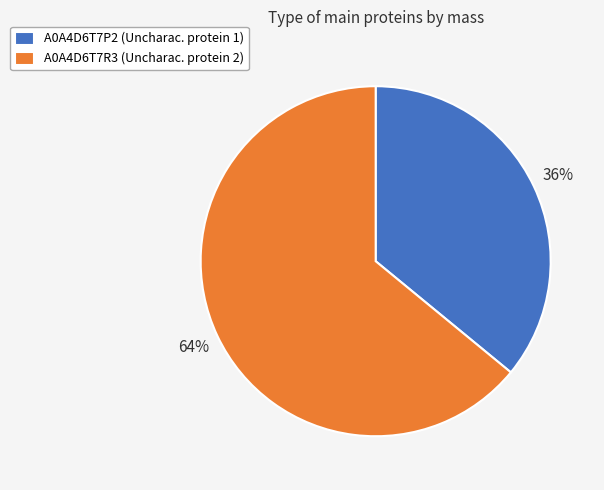

To the nearest percent, what portion does A0A4D6T7P2 represent?

36%